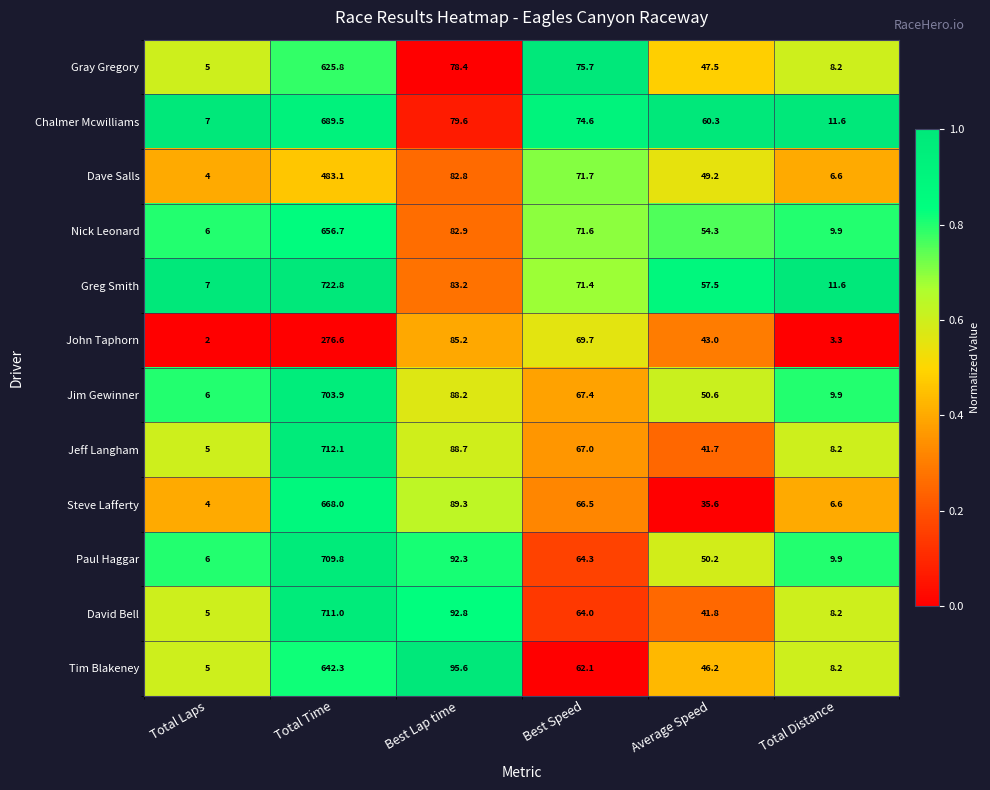

Read the Chalmer Mcwilliams value at Total Time.

689.5